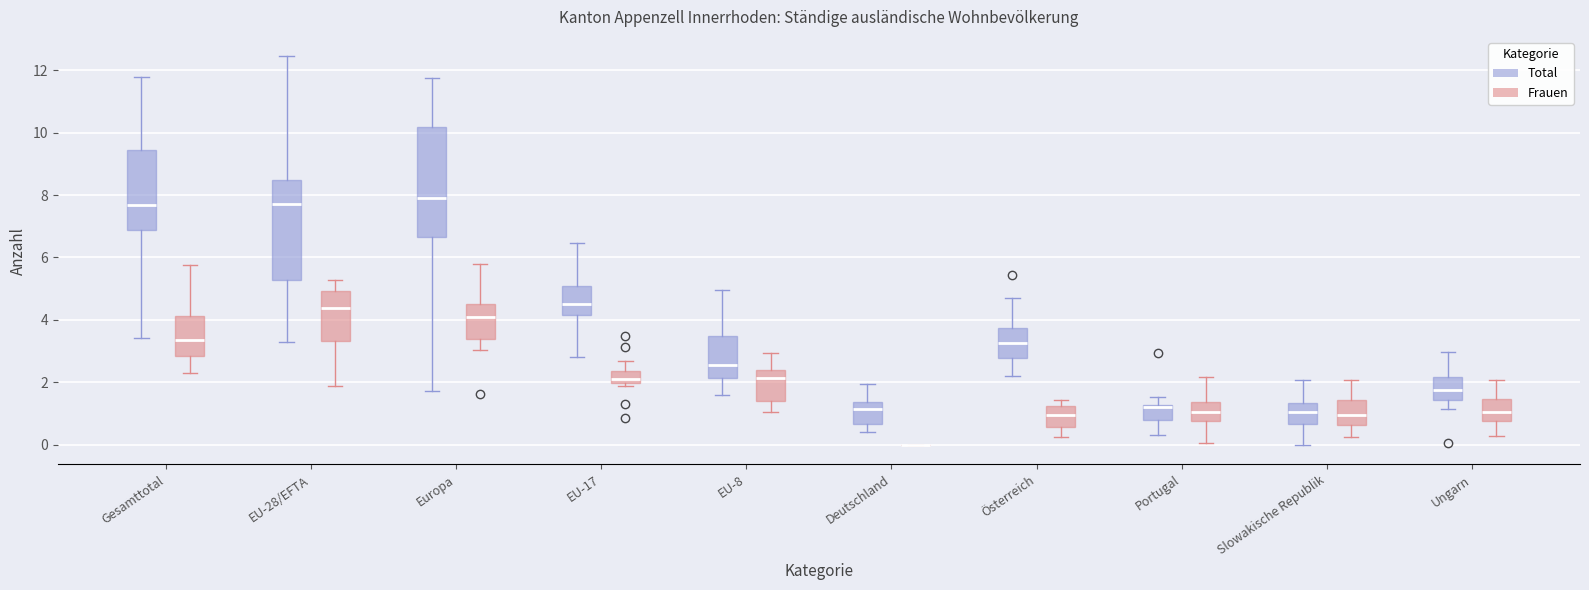

Where does the median line of the box for Deutschland (Total) sit on the y-axis? The values are not printed on the chart, so give them approximately, as read against the axis.

1.2